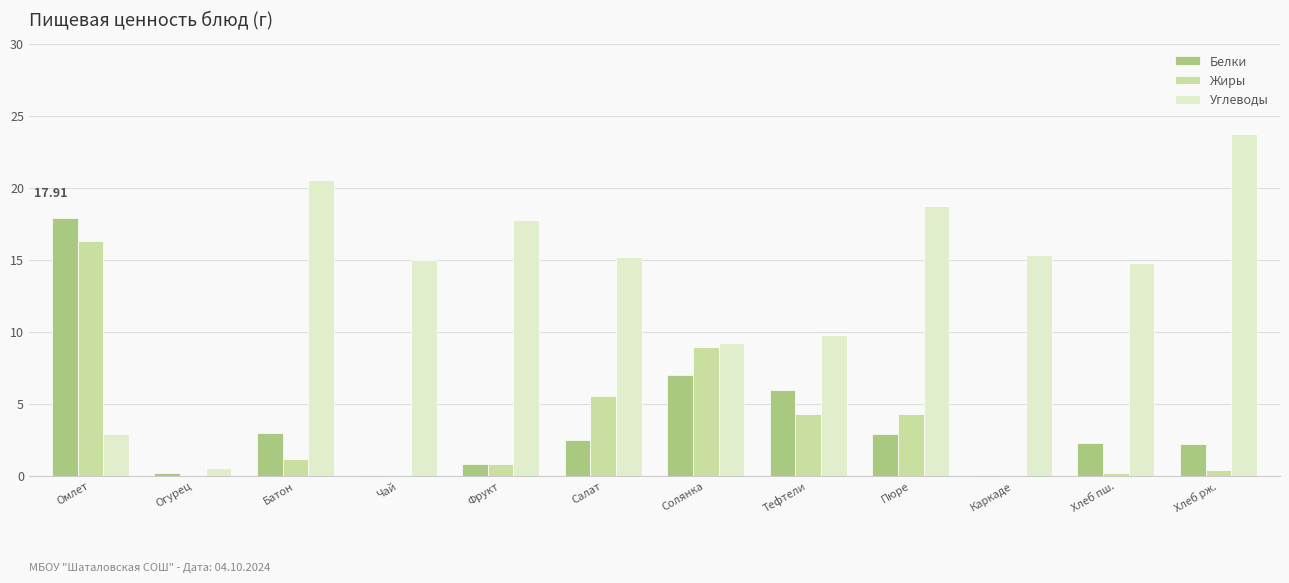

What is the sum of the Углеводы values at Омлет and Батон?

23.5